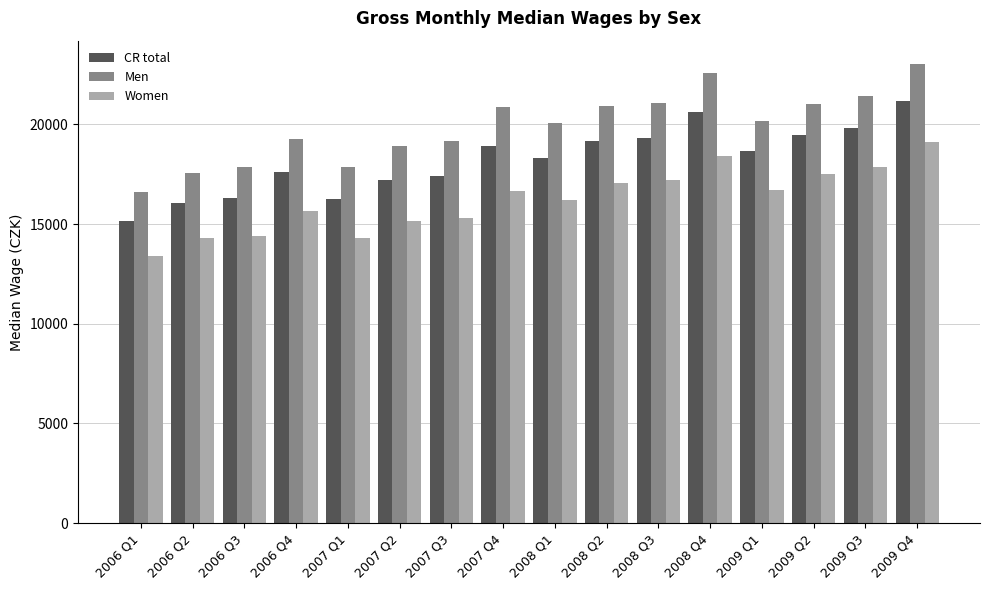

What is the value of the Women bar at the 11th from the left?

17229